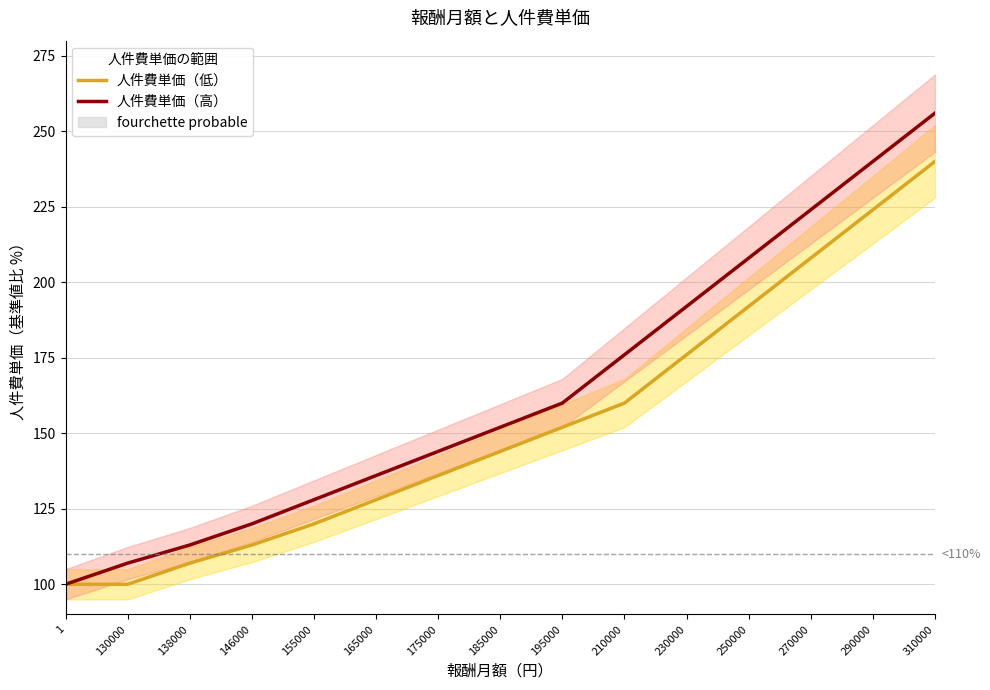

Reading left to right, extract all data points from this chart.

人件費単価（低）: 1=100.0	130000=100.0	138000=107.0	146000=113.0	155000=120.0	165000=128.0	175000=136.0	185000=144.0	195000=152.0	210000=160.0	230000=176.0	250000=192.0	270000=208.0	290000=224.0	310000=240.0
人件費単価（高）: 1=100.0	130000=107.0	138000=113.0	146000=120.0	155000=128.0	165000=136.0	175000=144.0	185000=152.0	195000=160.0	210000=176.0	230000=192.0	250000=208.0	270000=224.0	290000=240.0	310000=256.0